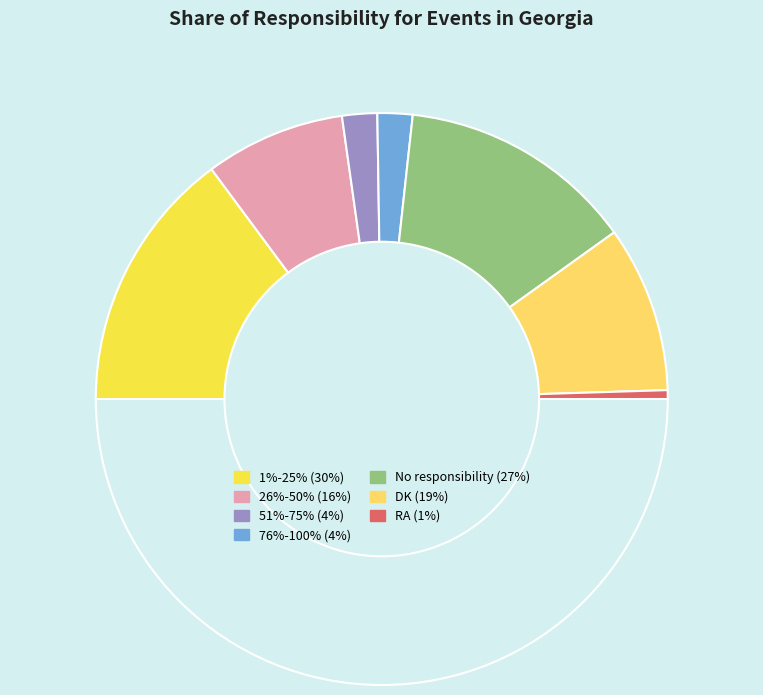

How many slices are in this pie chart?

8